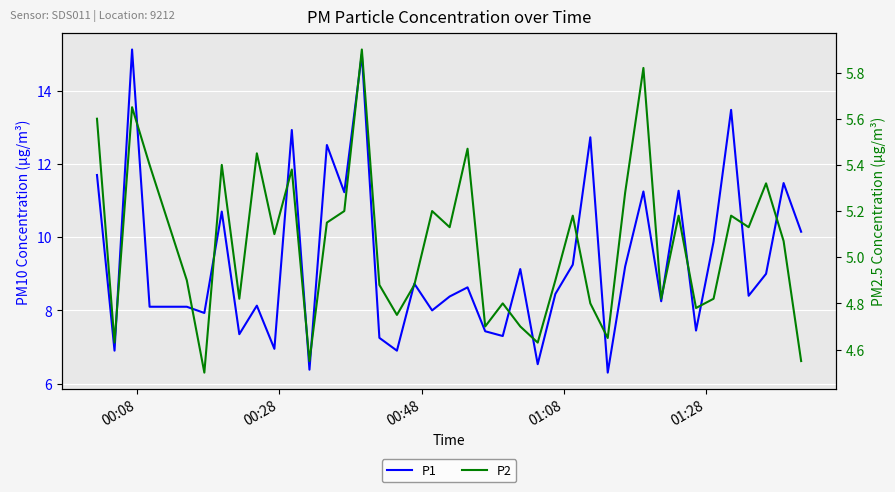

How many lines are shown in the chart?

2